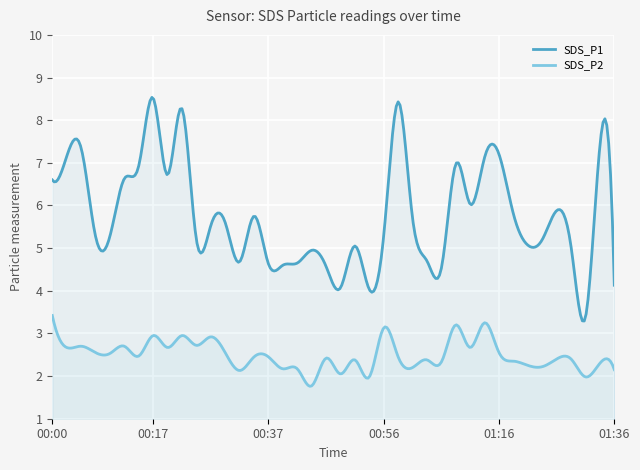

What is the value of the SDS_P2 point at the 35th from the left?

2.2